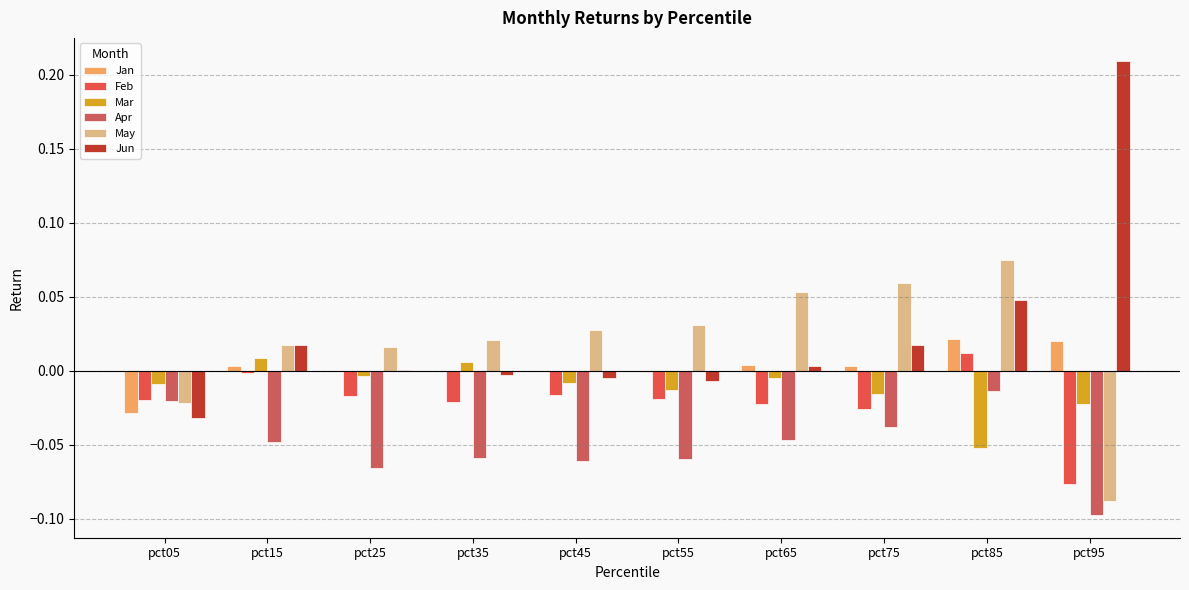

Count the number of data series in this chart.

6